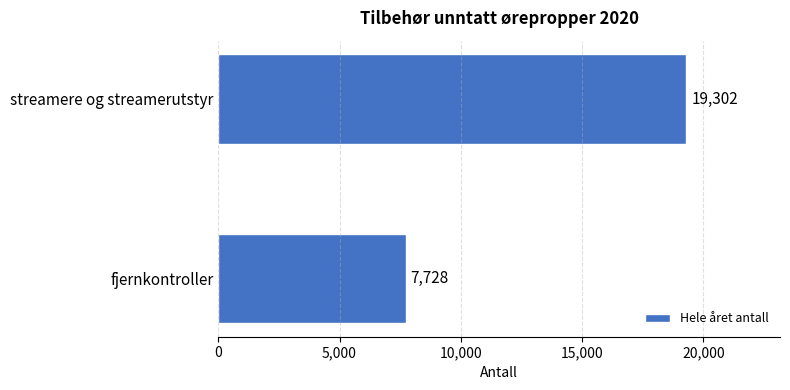

How many data points are less than 19302?

1